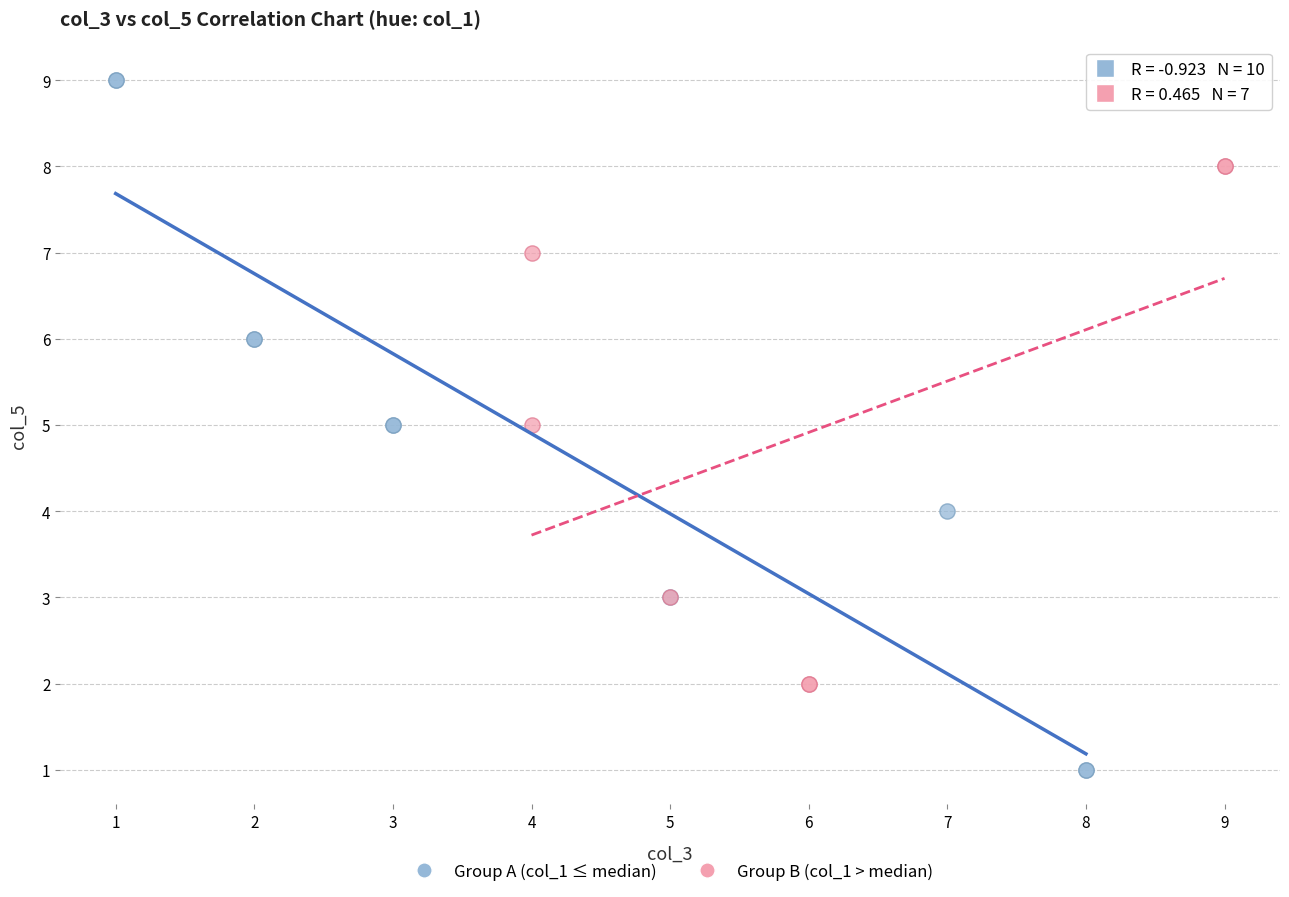

Which series contains the highest Y value?

Group A (col_1 ≤ median)